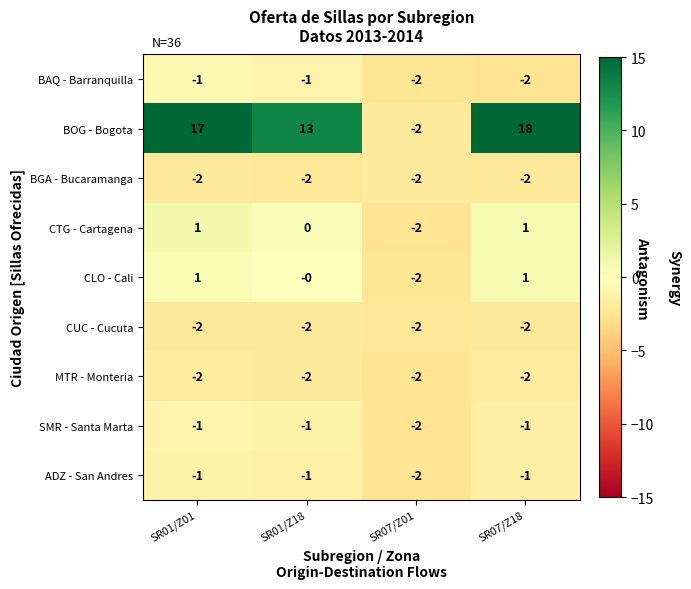

The value of MTR - Monteria at SR01/Z01 is -2. True or false?

True